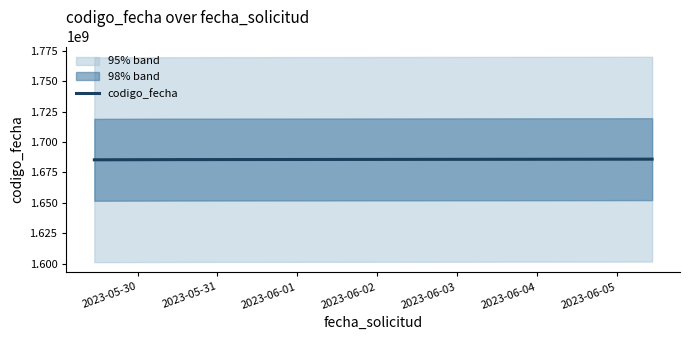

How many values are below 1685610978?

1